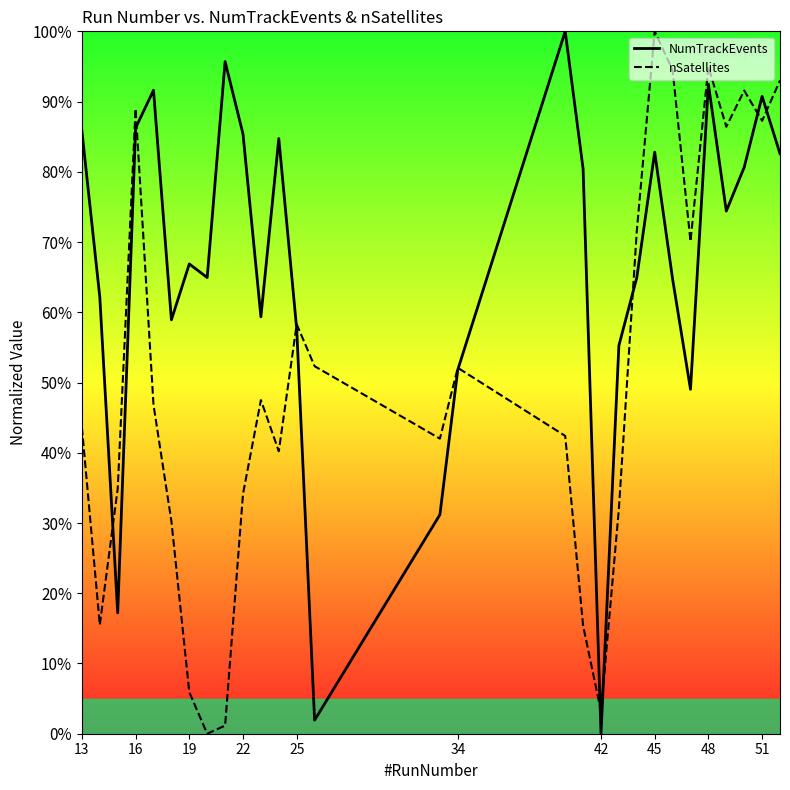

Which series has the largest total across all categories?

NumTrackEvents